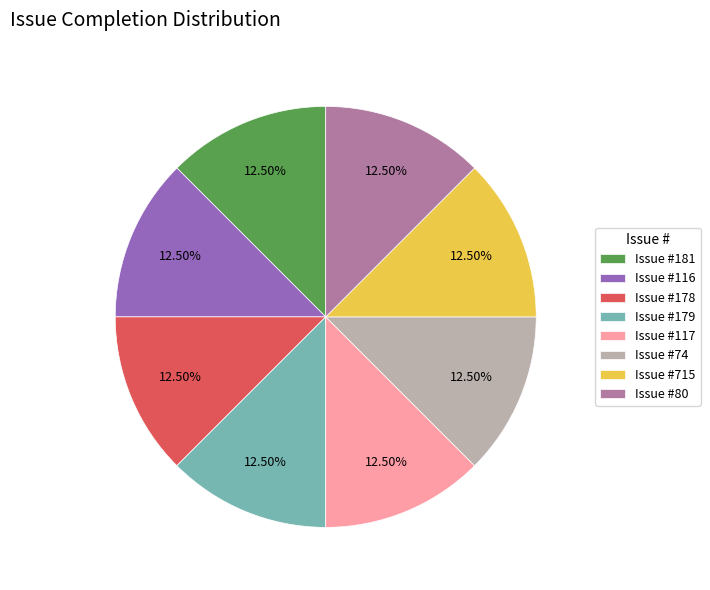

Is there any slice that represents more than half of the pie?

No